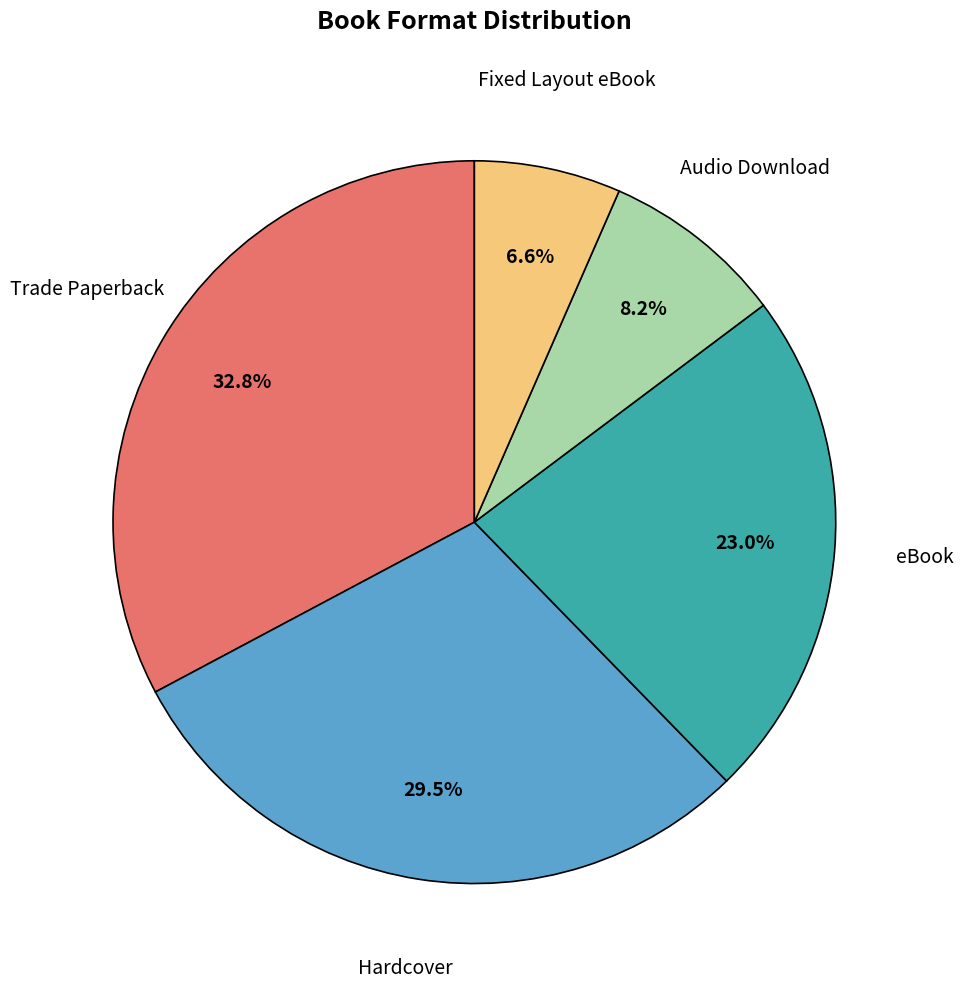

Is there a majority slice in this chart?

No